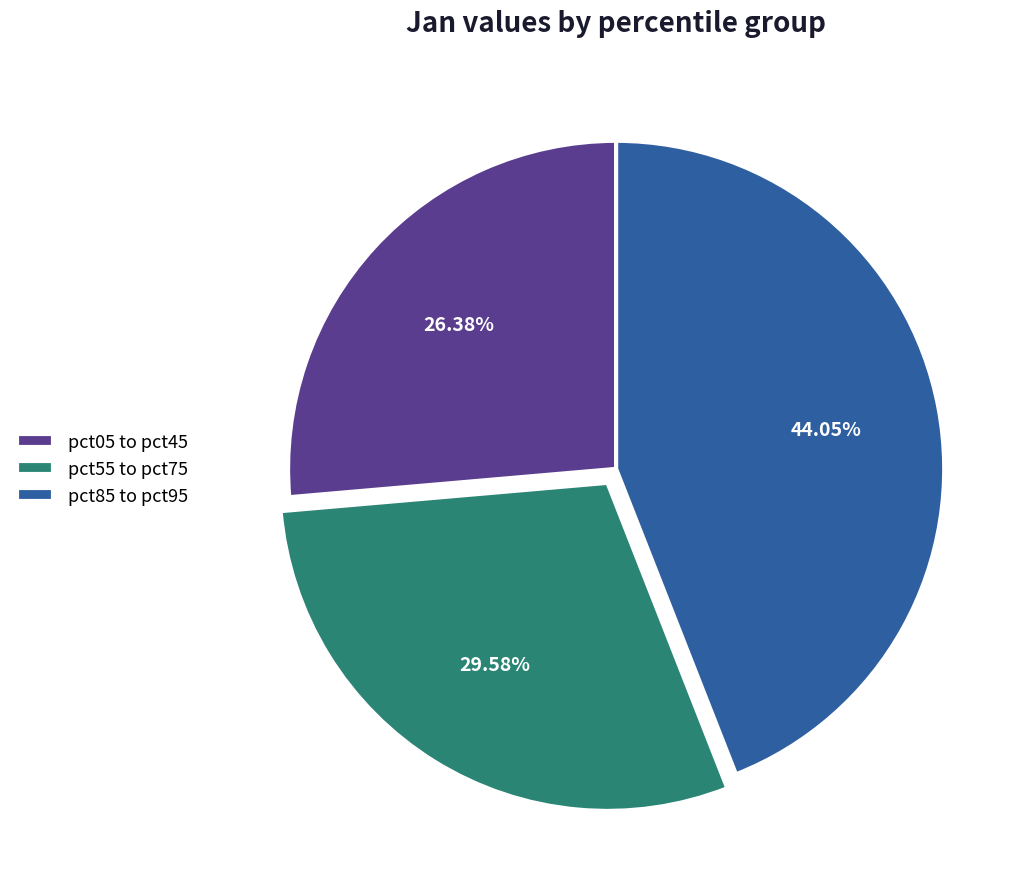

Count the number of slices in the pie.

3